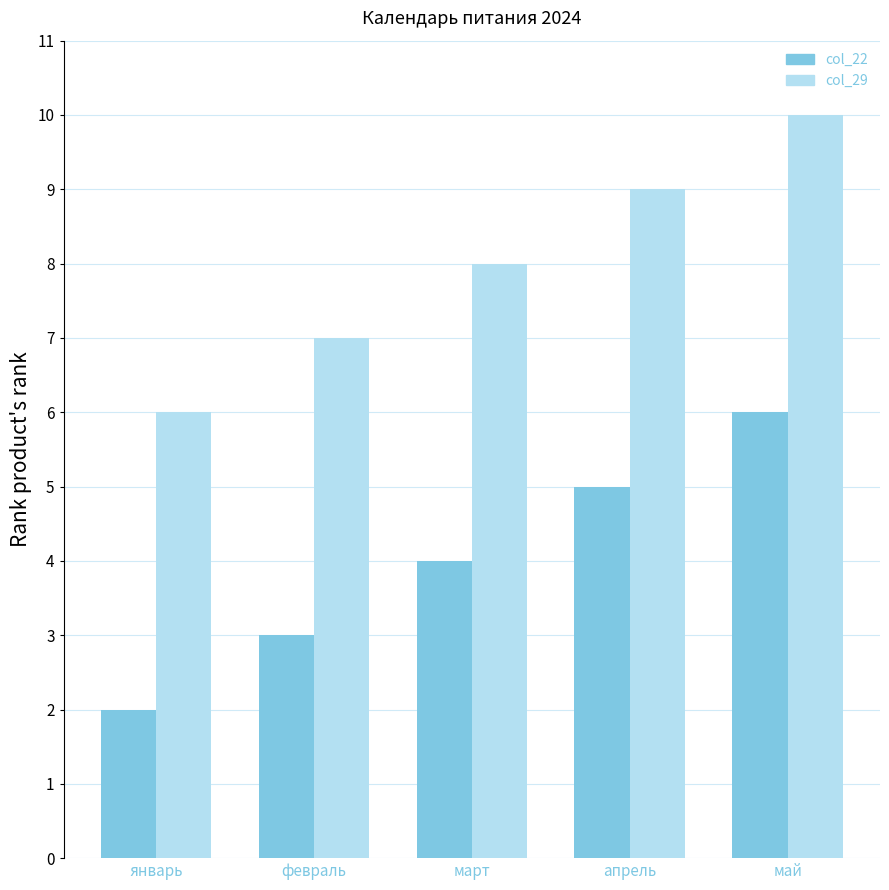

Are the bars horizontal?

No